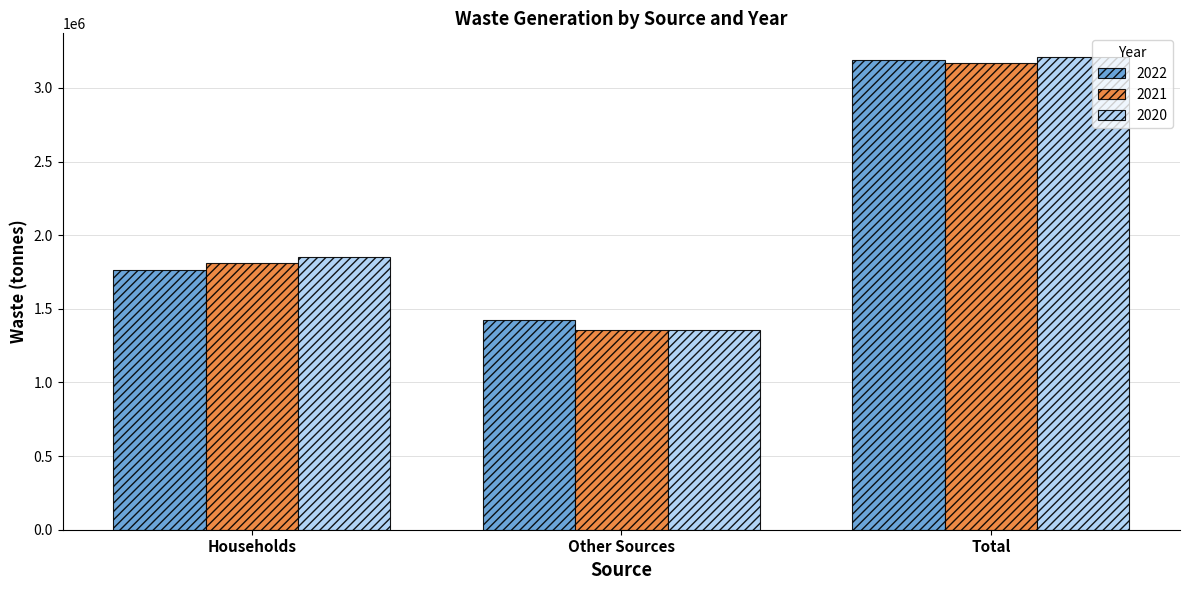

Which series has the largest range (max minus min)?

2020